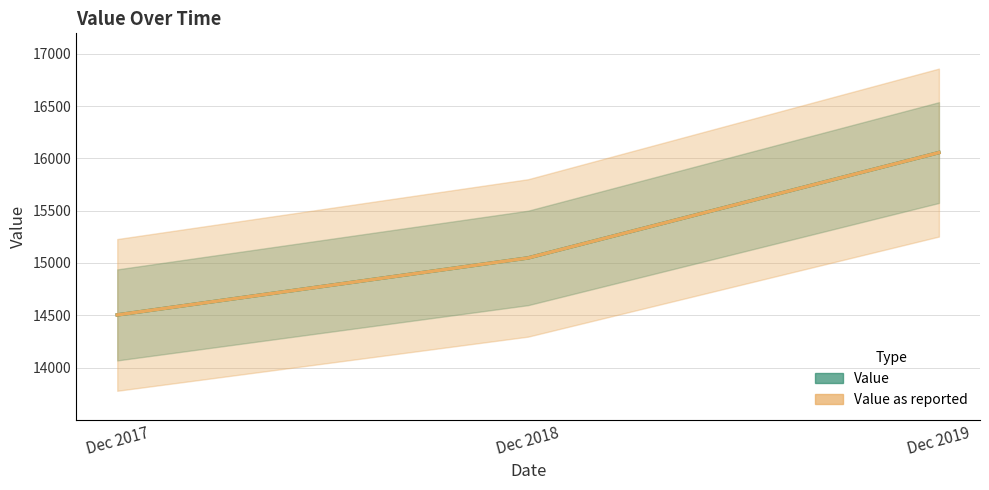

What is the approximate value of Value as reported at Dec 2018?

15048.0